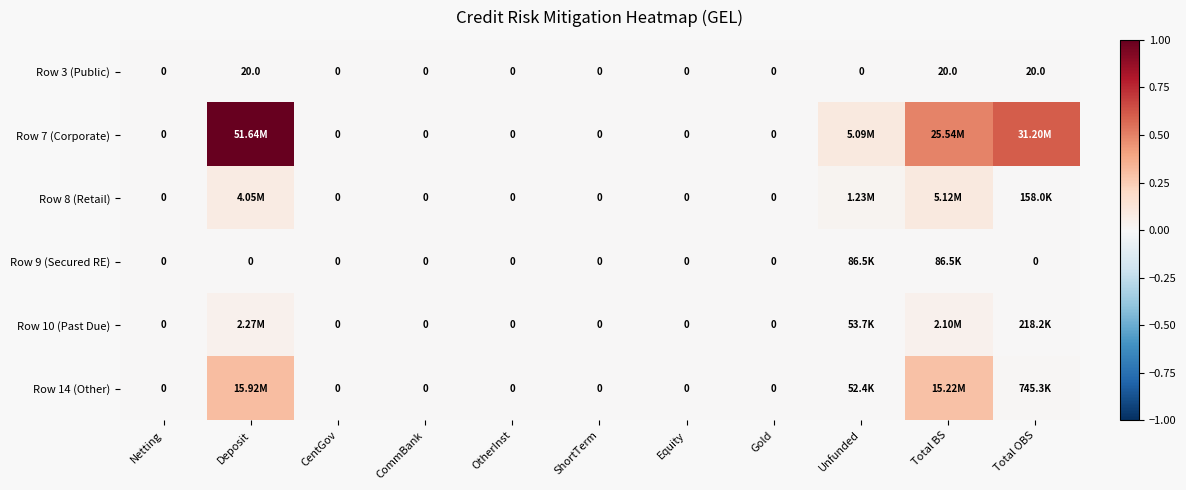

Between Unfunded and ShortTerm, which is larger?

Unfunded